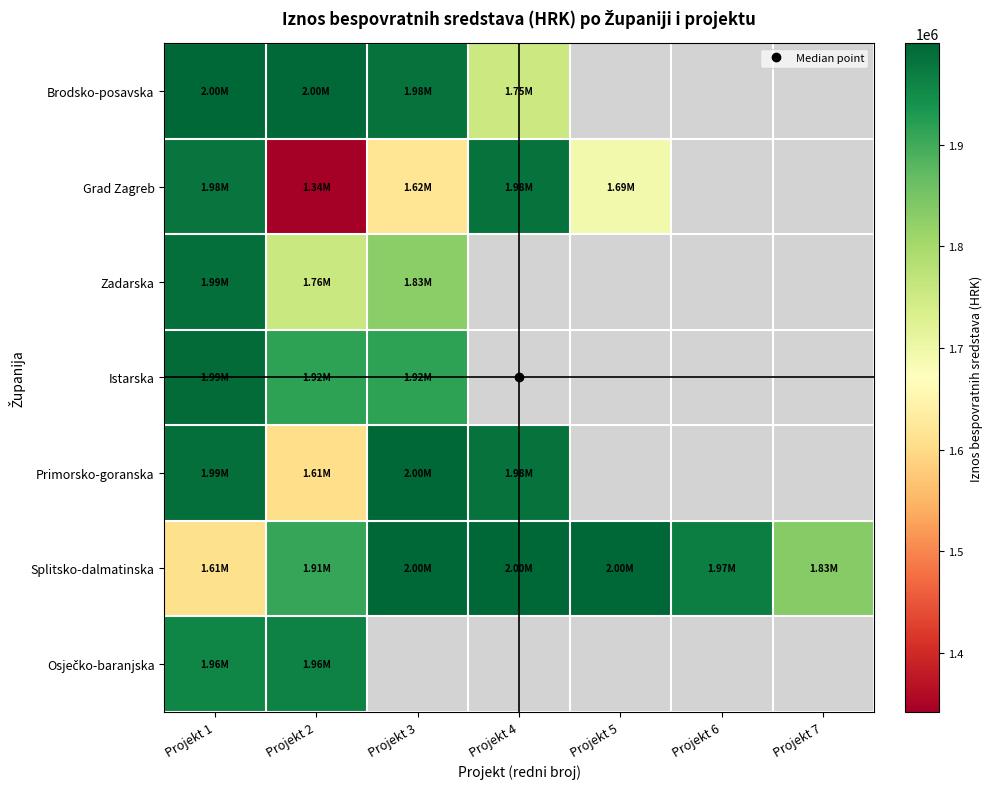

What is the difference between the maximum and minimum values in the Primorsko-goranska series?

394867.8